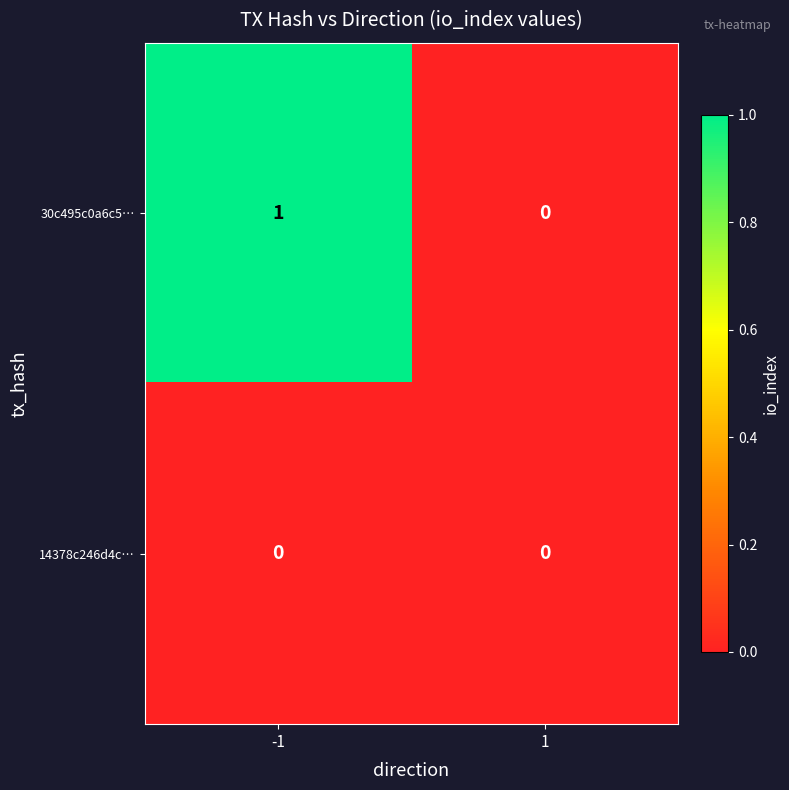

Which series has the largest total across all categories?

30c495c0a6c5…